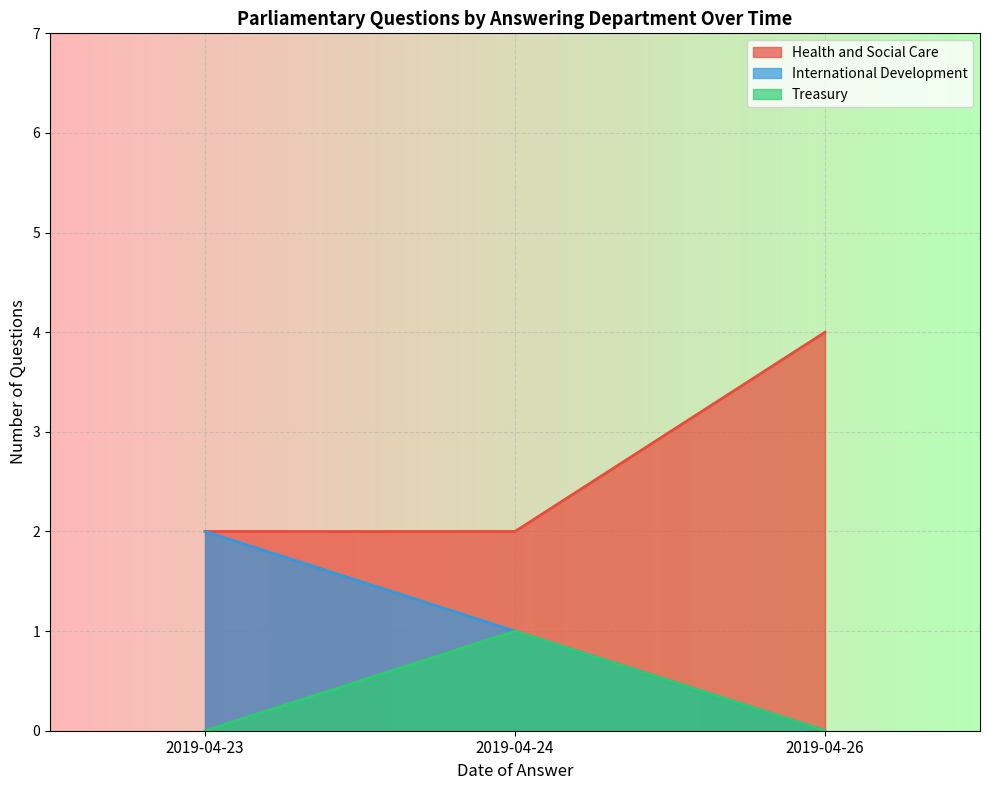

What is the spread (max minus min) of values at 2019-04-26?

4